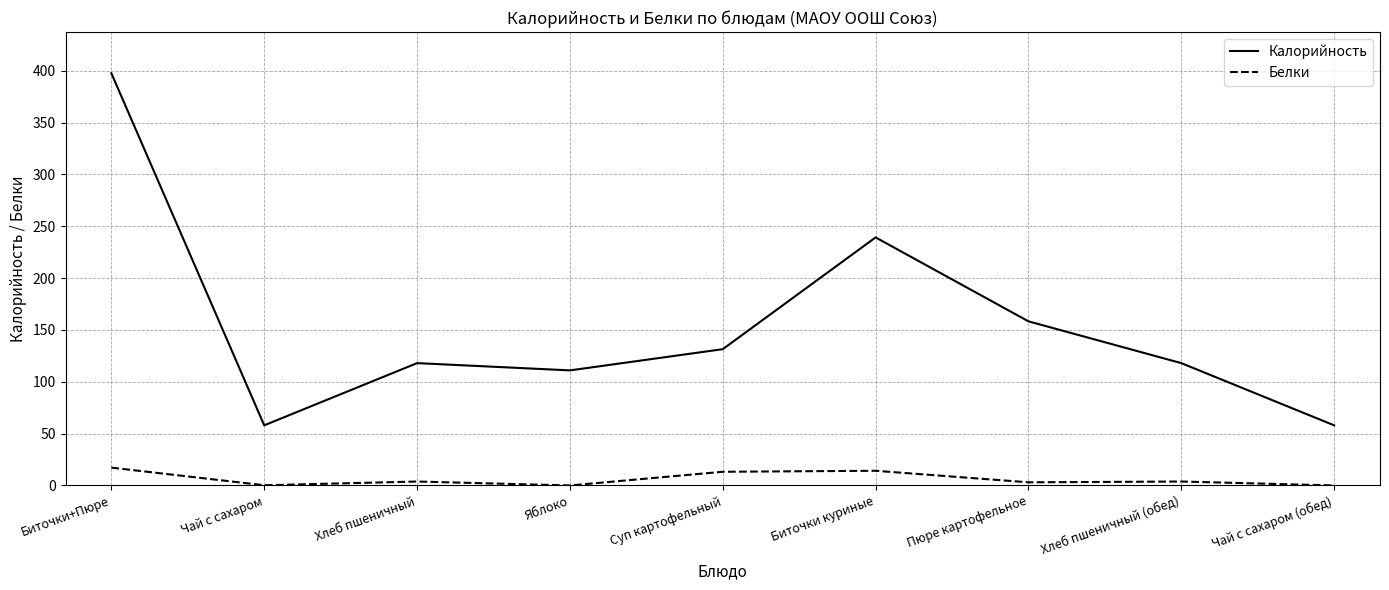

Which series has the largest total across all categories?

Калорийность